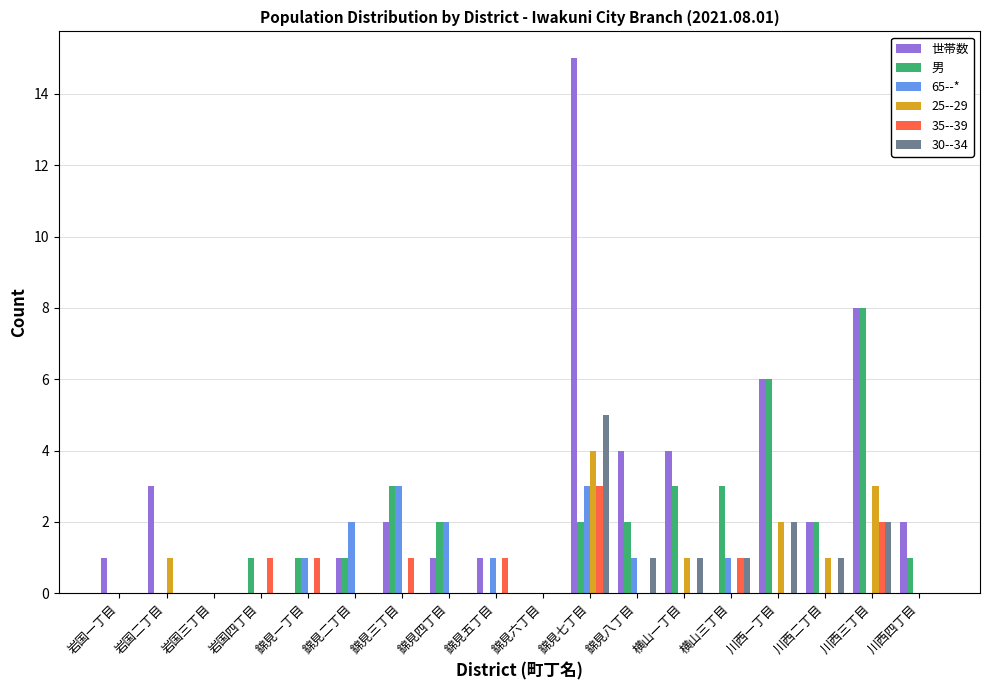

Is it true that 25--29 equals 3 at 錦見八丁目?

False